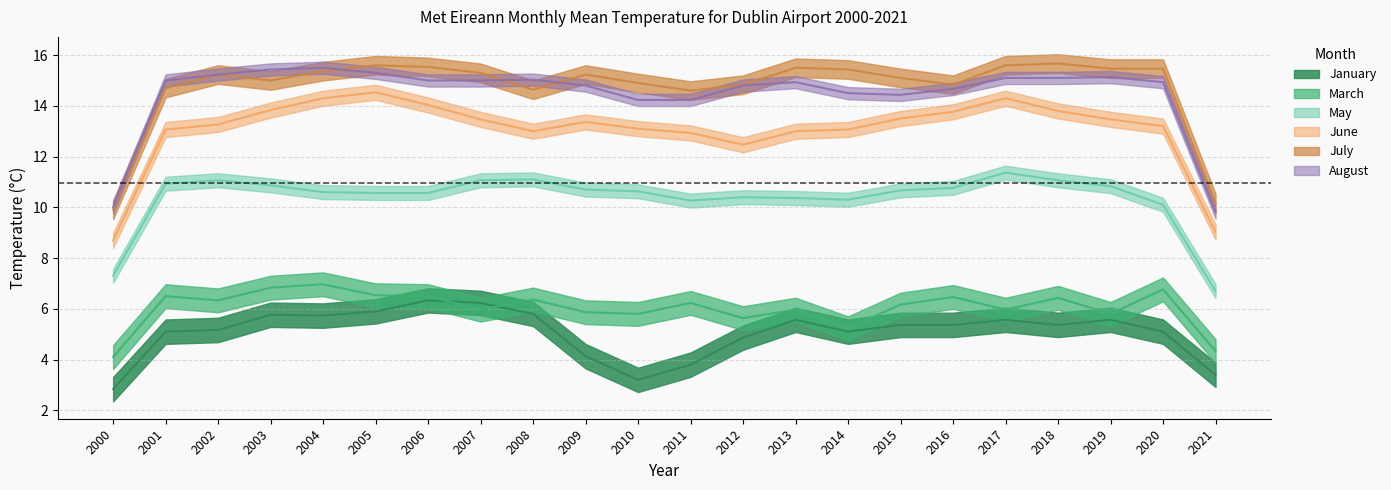

True or false: May and January intersect in this chart.

False